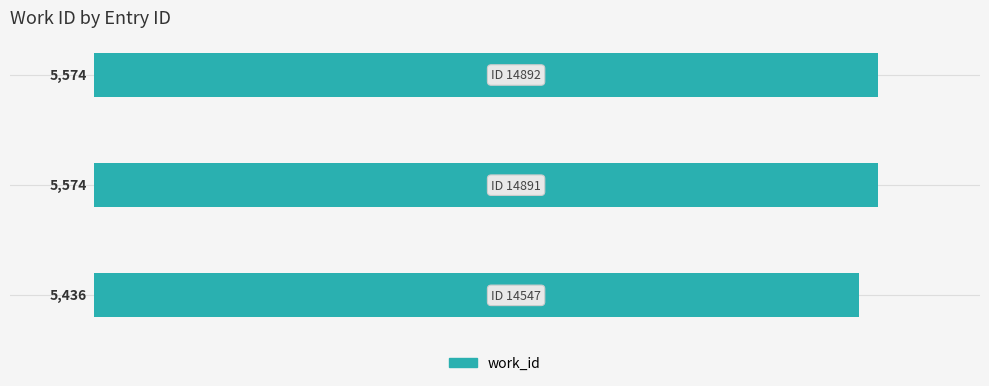

What is the maximum value shown in the chart?

5574